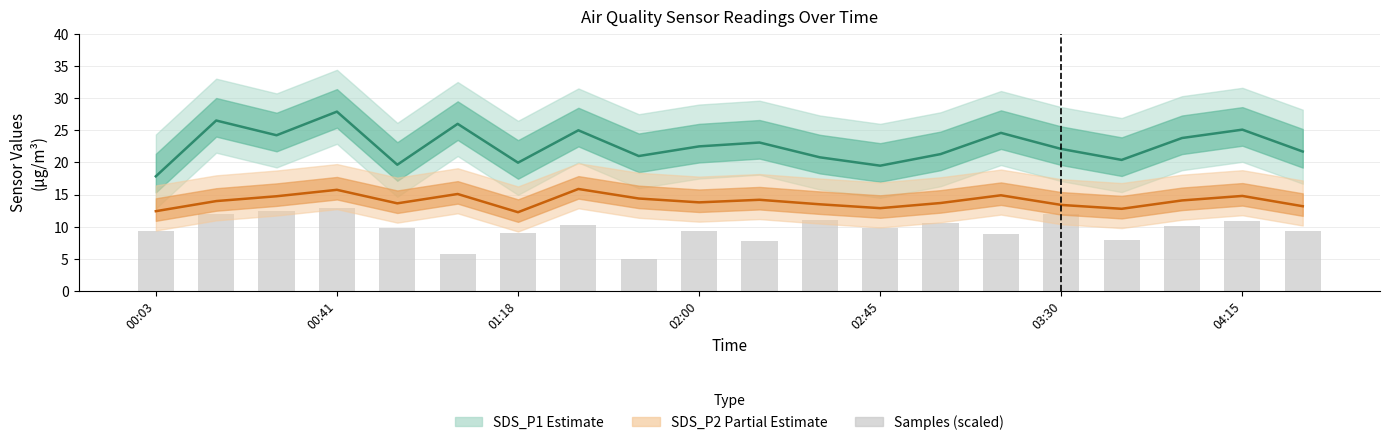

What is the average value of the SDS_P1 (Estimate) series?

22.7